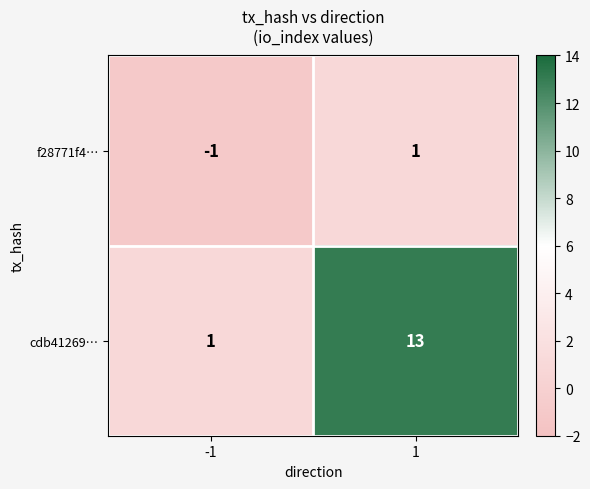

Between -1 and 1, which series saw the biggest shift?

cdb41269…